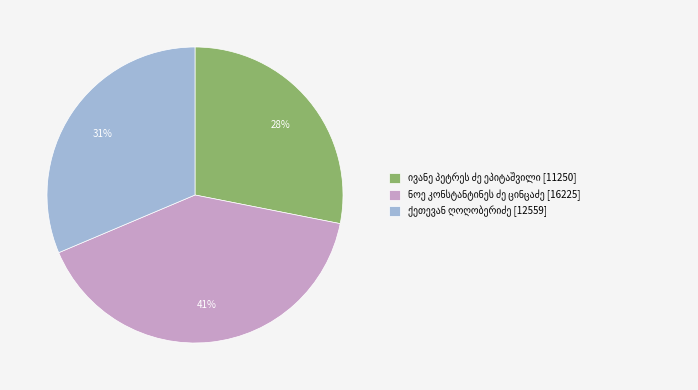

Is there a majority slice in this chart?

No